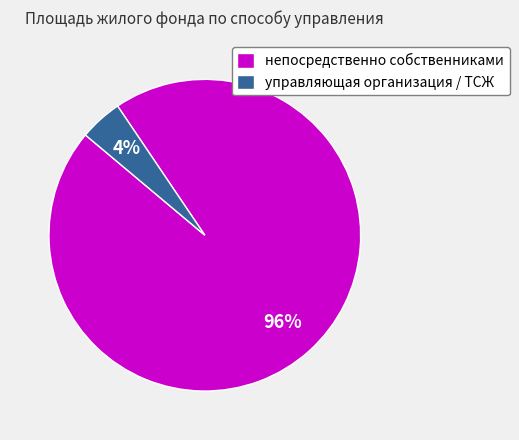

Do управляющая организация / ТСЖ and непосредственно собственниками together represent more than half of the pie?

Yes